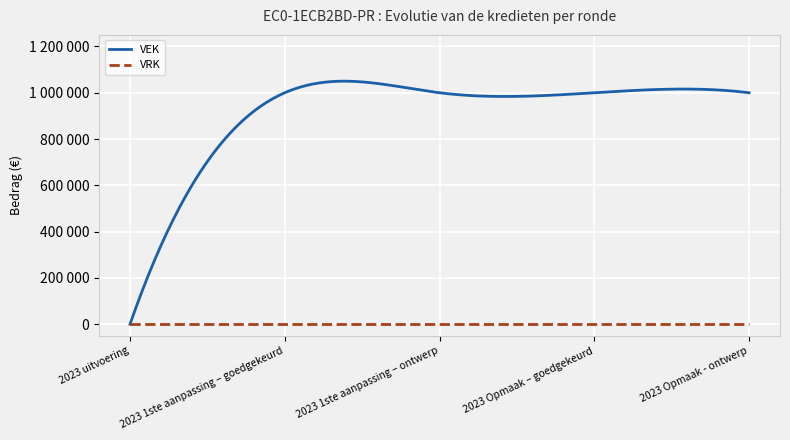

What are all the series names shown in the legend?

VEK, VRK